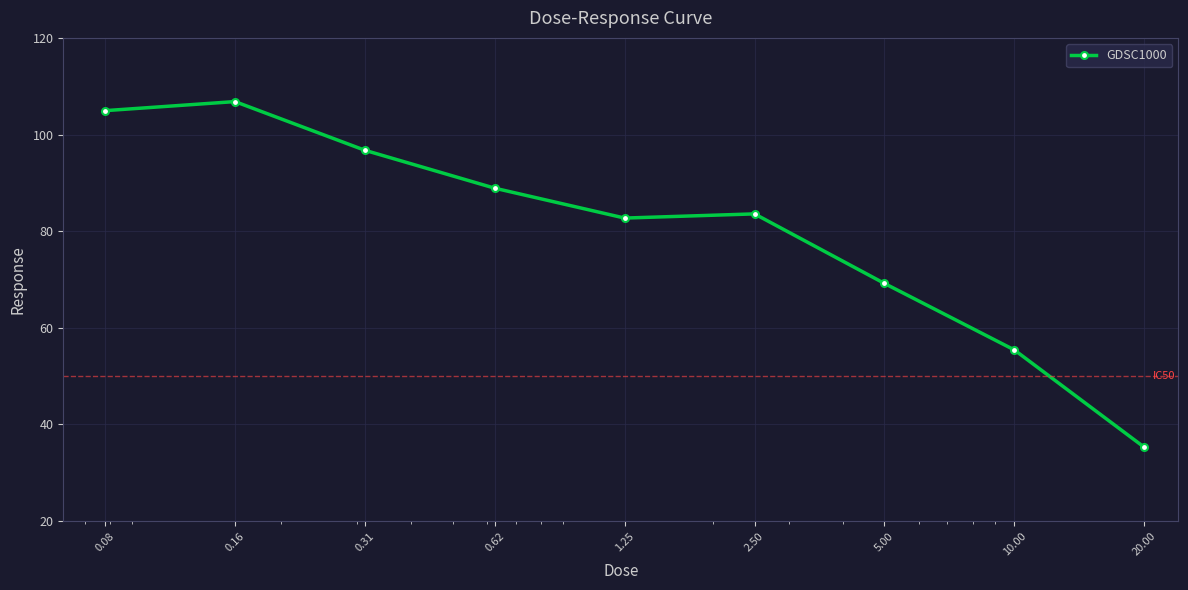

How many lines are shown in the chart?

1